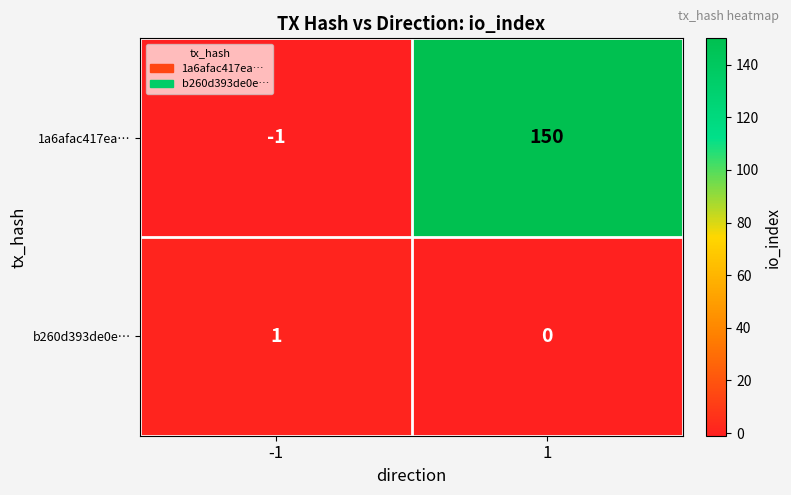

What is the sum of all 1a6afac417ea… values?

149